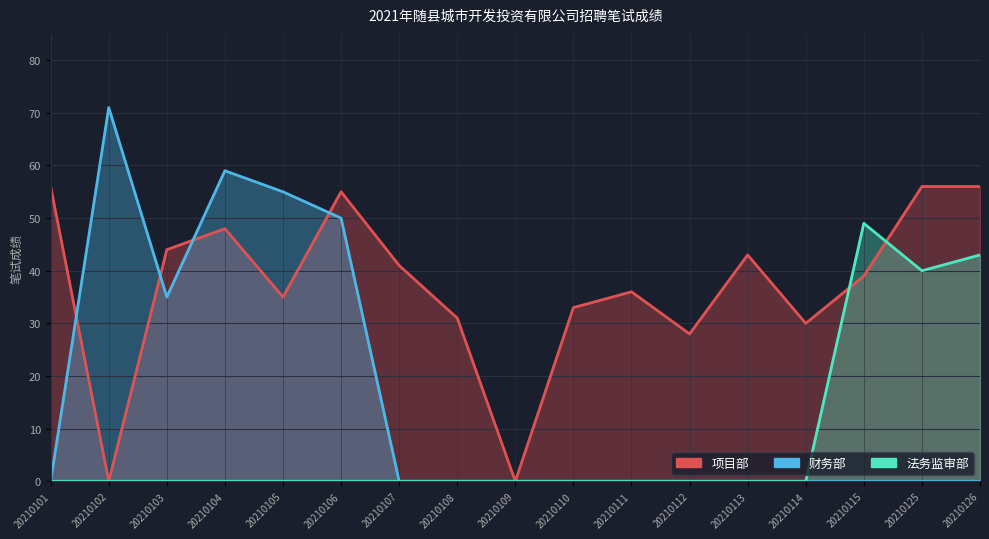

Reading left to right, extract all data points from this chart.

项目部: 56	0	44	48	35	55	41	31	0	33	36	28	43	30	39	56	56
财务部: 0	71	35	59	55	50	0	0	0	0	0	0	0	0	0	0	0
法务监审部: 0	0	0	0	0	0	0	0	0	0	0	0	0	0	49	40	43